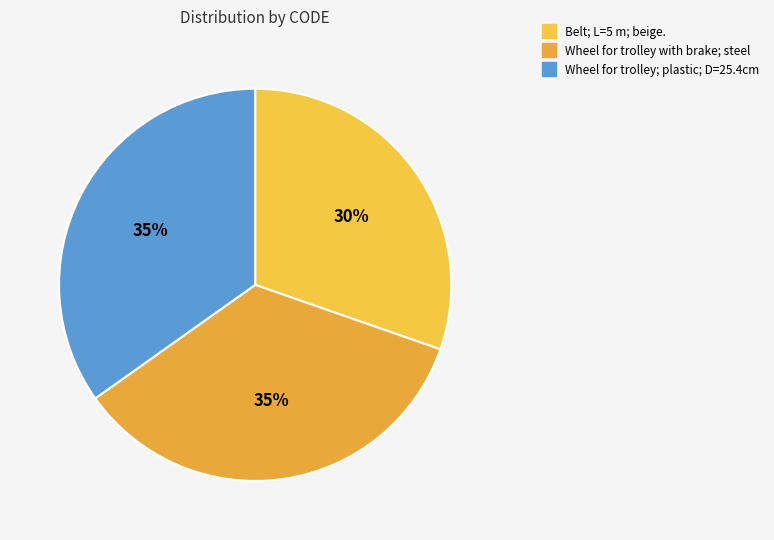

Count the number of slices in the pie.

3